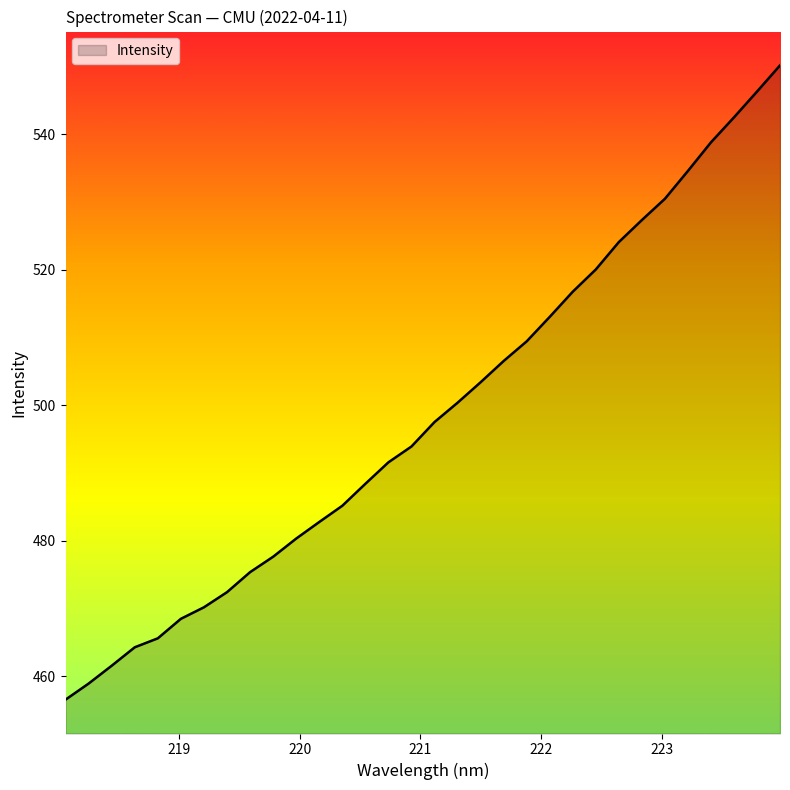

What is the minimum value shown in the chart?

456.5